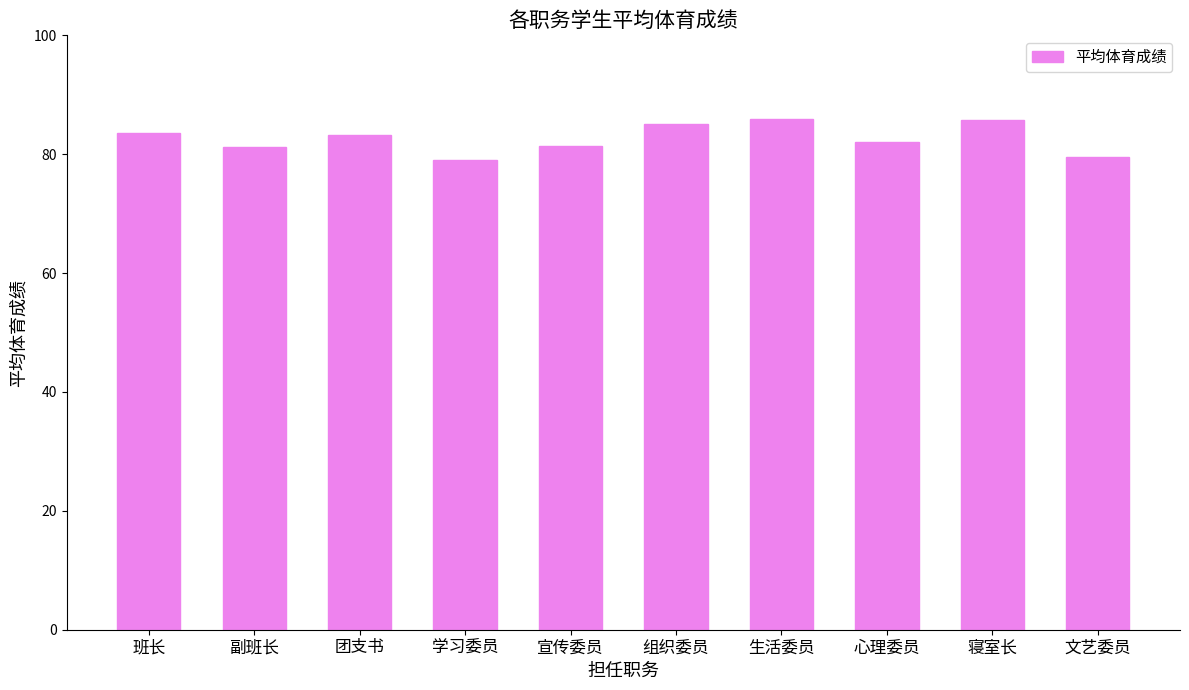

What is the sum of the values at 寝室长 and 心理委员?

167.8